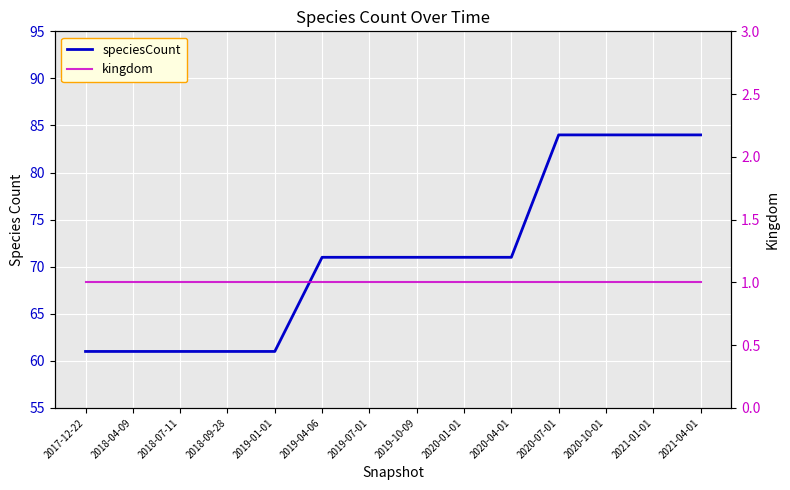

Which category has the highest value in the kingdom series?

2017-12-22